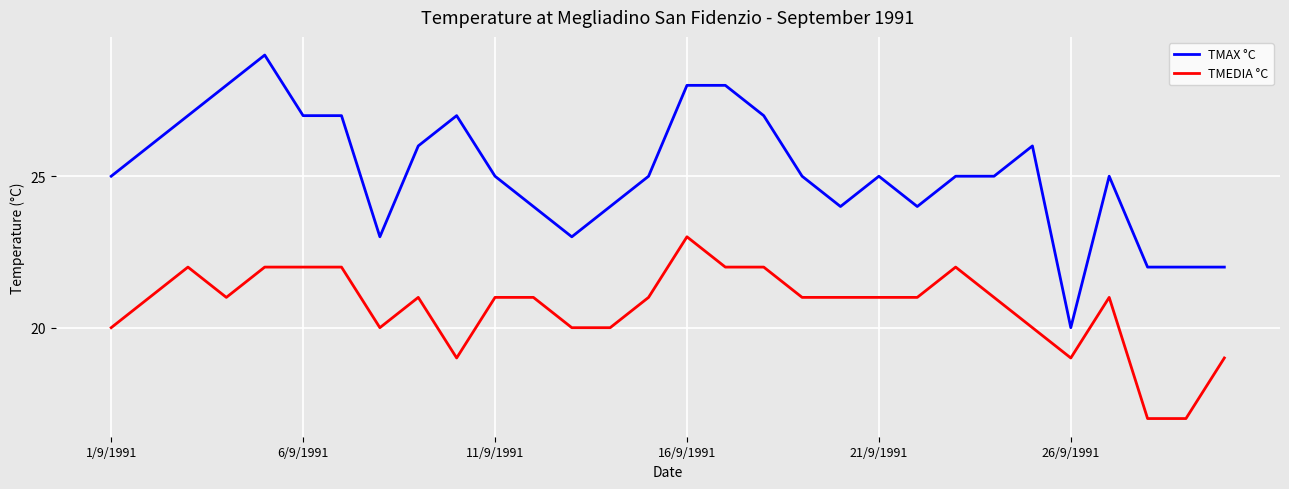

Rank the series by their maximum value, from lowest to highest.

TMEDIA °C, TMAX °C